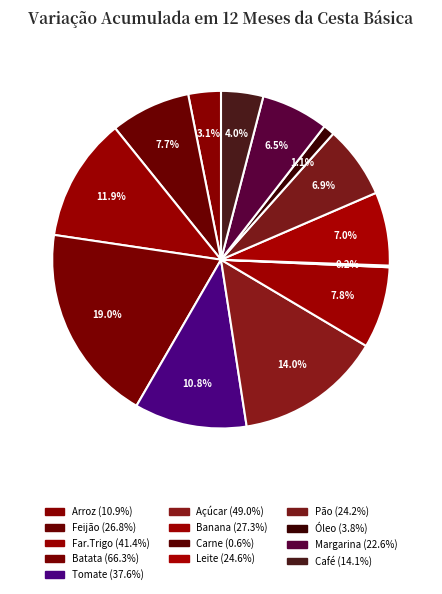

Which category has the biggest portion of the pie?

Batata